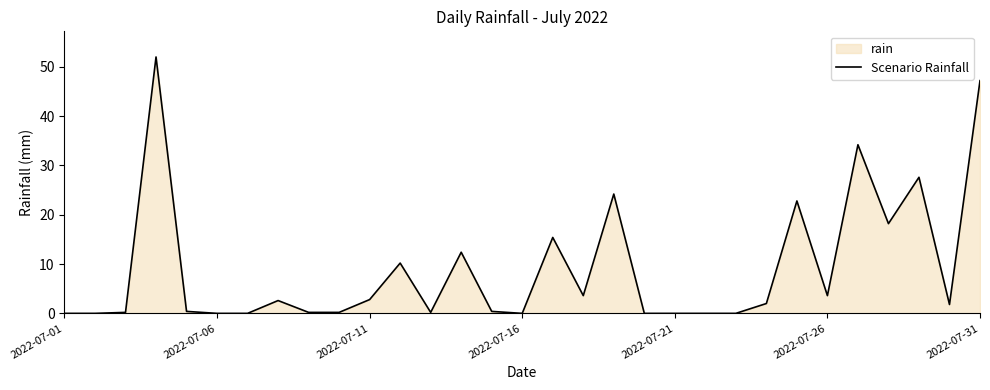

What is the difference between the maximum and minimum values?

52.0